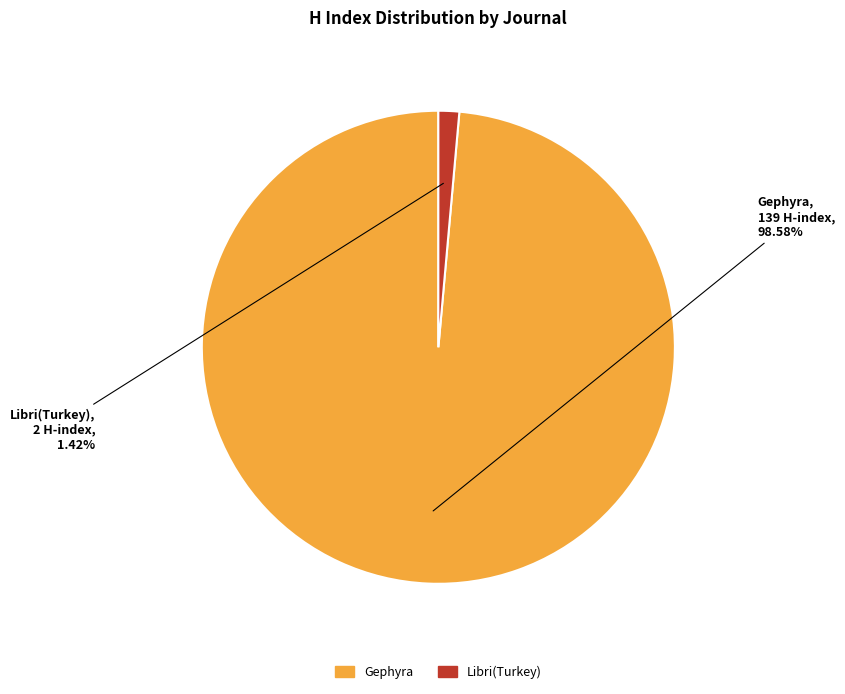

Rank the categories by value from lowest to highest.

Libri(Turkey), Gephyra